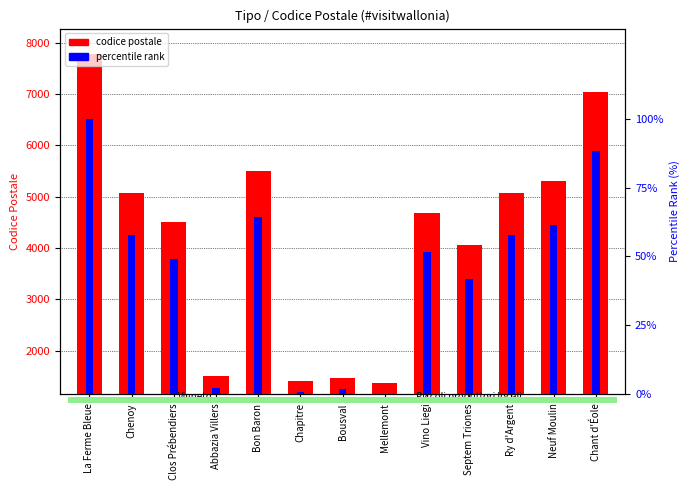

What position from the left is La Ferme Bleue?

1